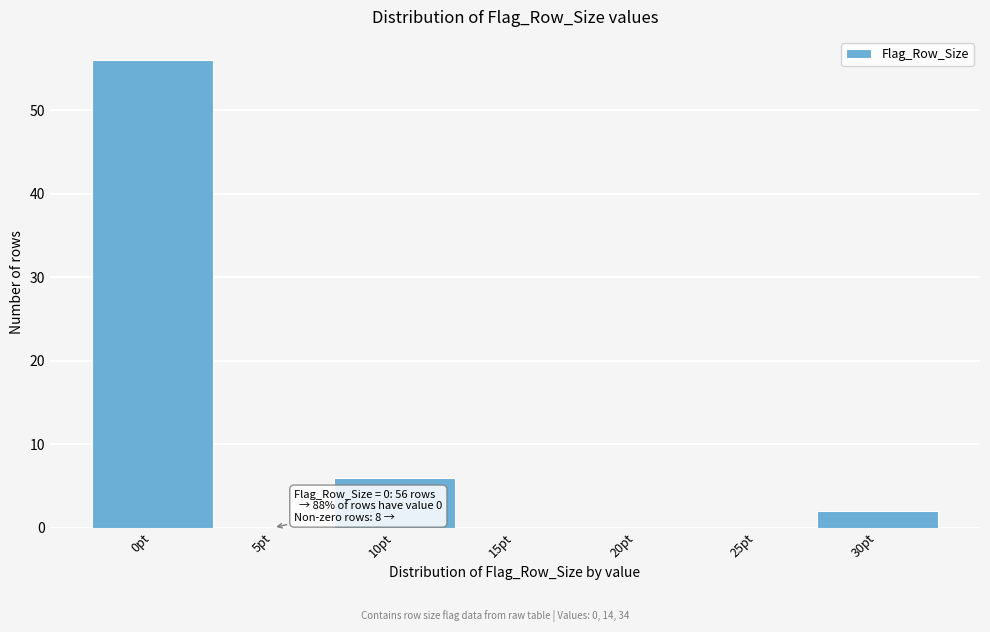

Reading left to right, extract all data points from this chart.

0pt=56	5pt=0	10pt=6	15pt=0	20pt=0	25pt=0	30pt=2